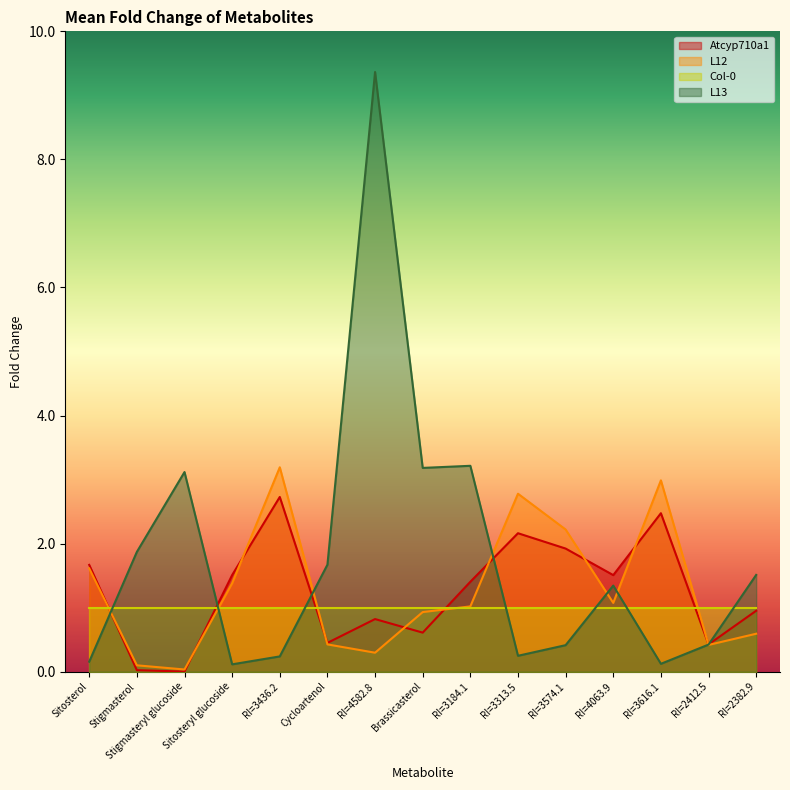

What is the maximum value shown in the chart?

9.4